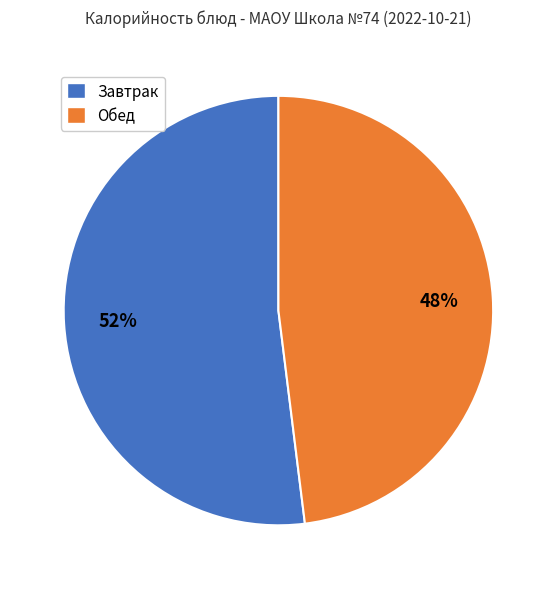

Is there a majority slice in this chart?

Yes